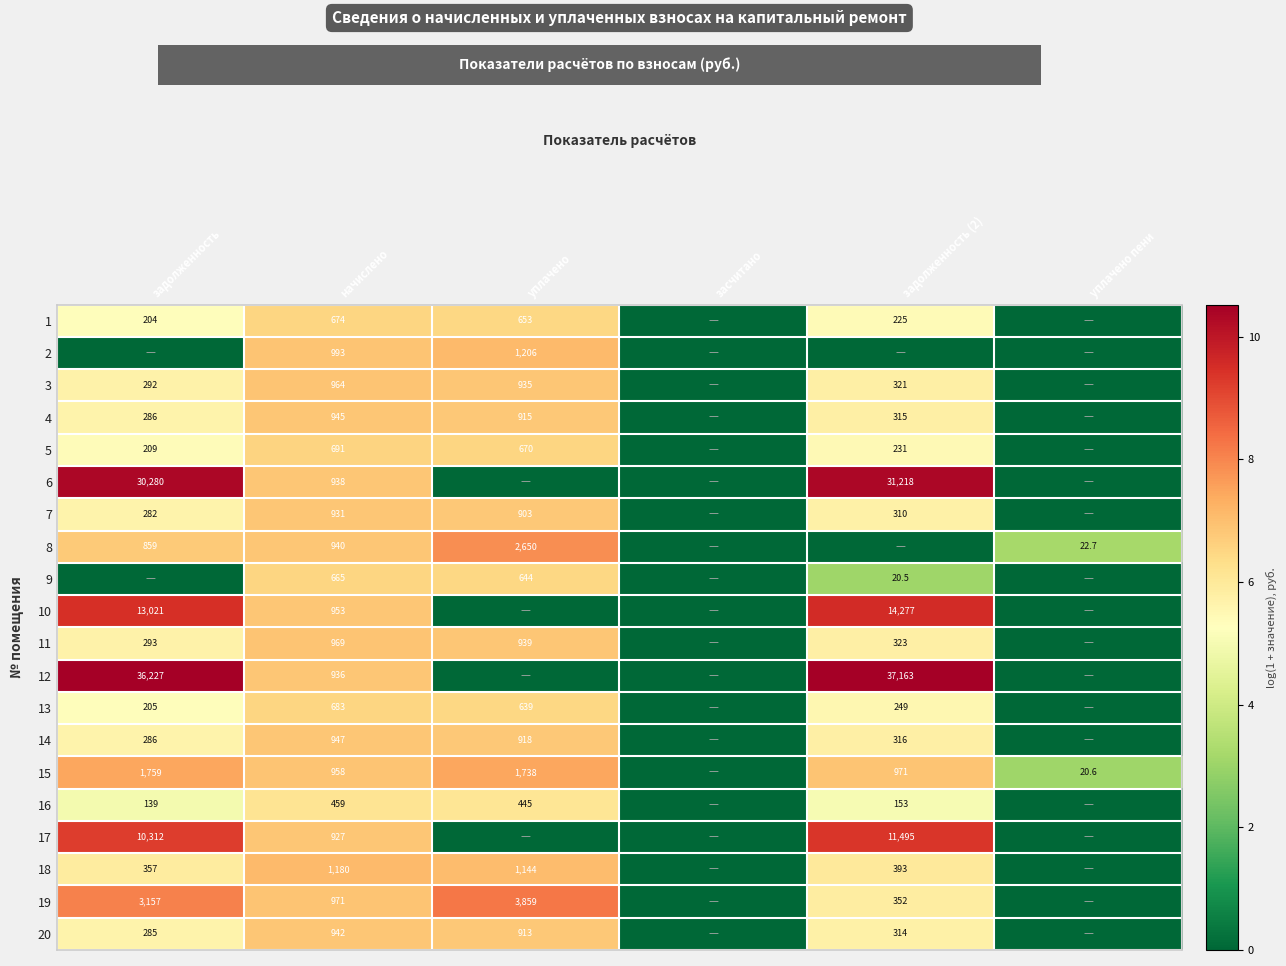

What is the spread (max minus min) of values at начислено?

721.0